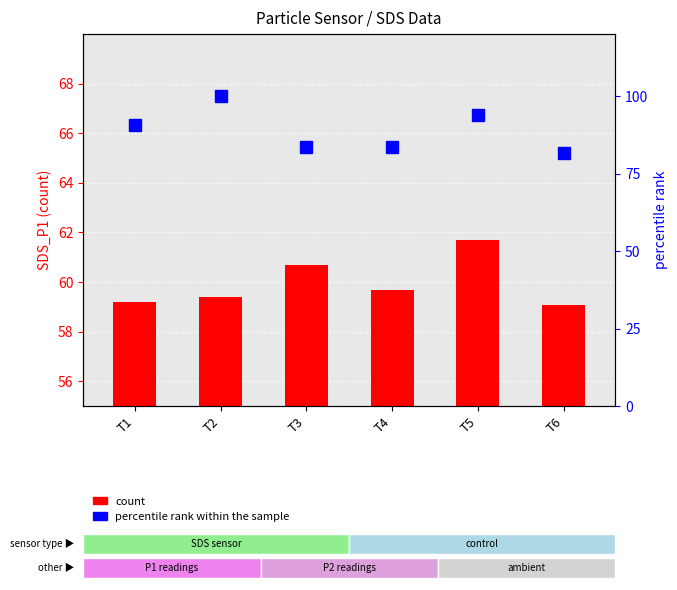

List the series in order of their overall mean, highest first.

percentile rank within the sample, count